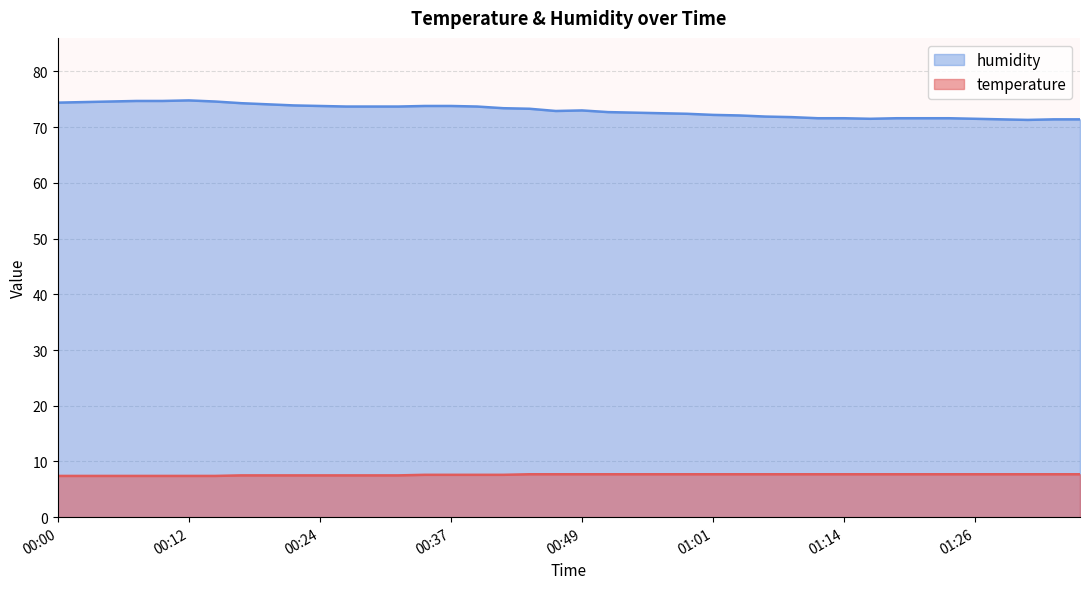

What position from the left is 01:26?

36